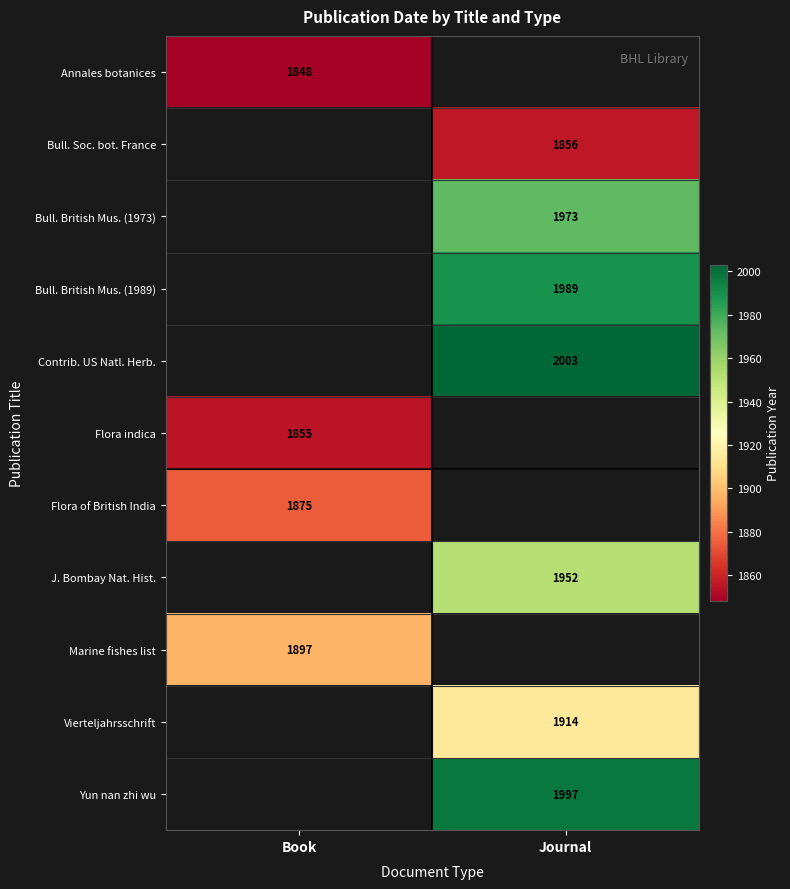

Is the value of Contrib. US Natl. Herb. at Journal greater than the value of Bull. British Mus. (1989) at Journal?

Yes